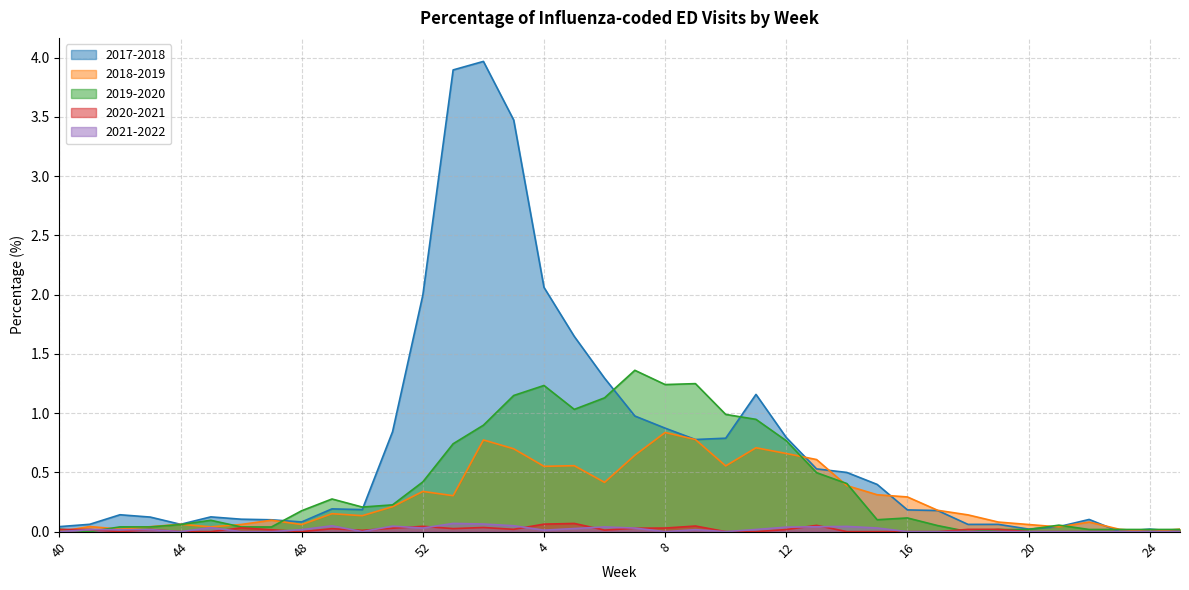

Where is the first local minimum for 2021-2022?

42